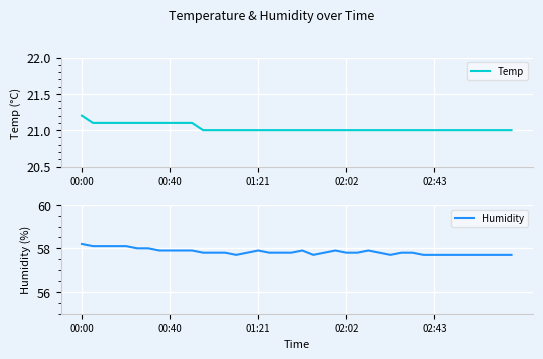

Is it true that Humidity equals 76.9 at 00:40?

False